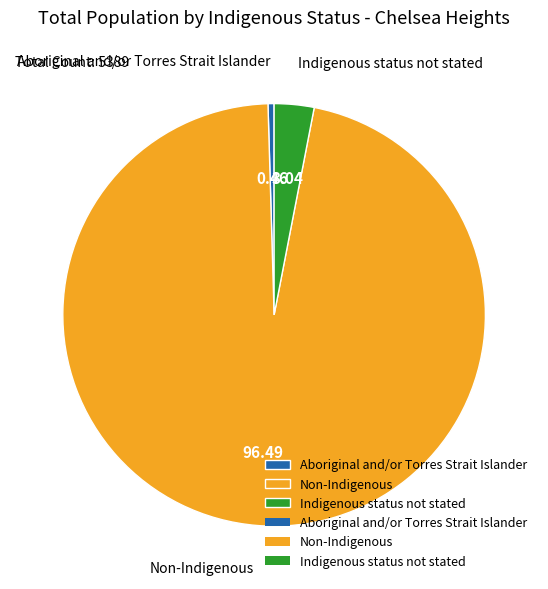

What is the largest slice in the pie chart?

Non-Indigenous